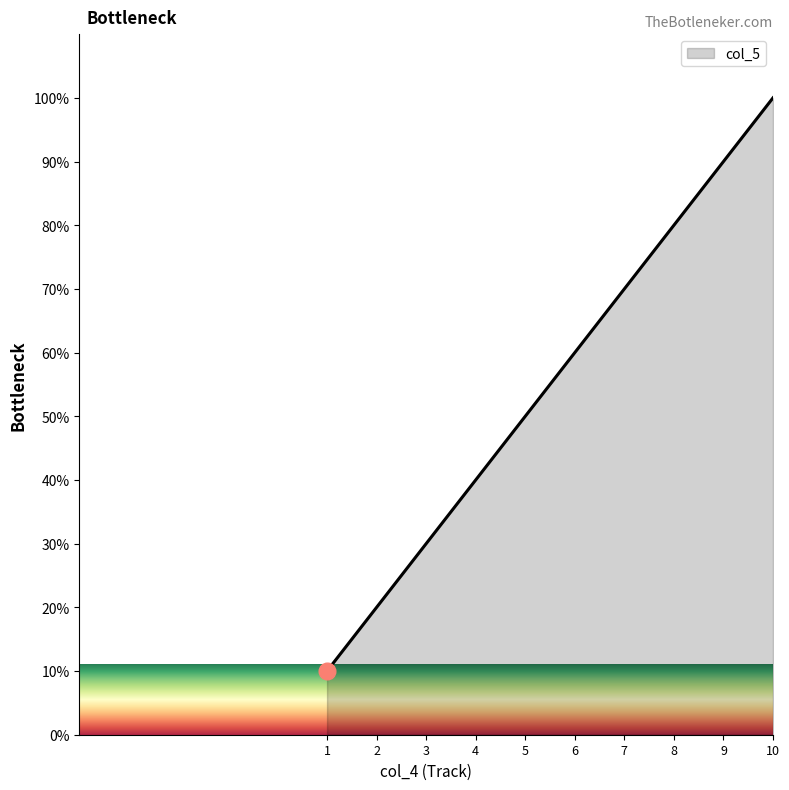

True or false: the data shows 6 at 2.

False